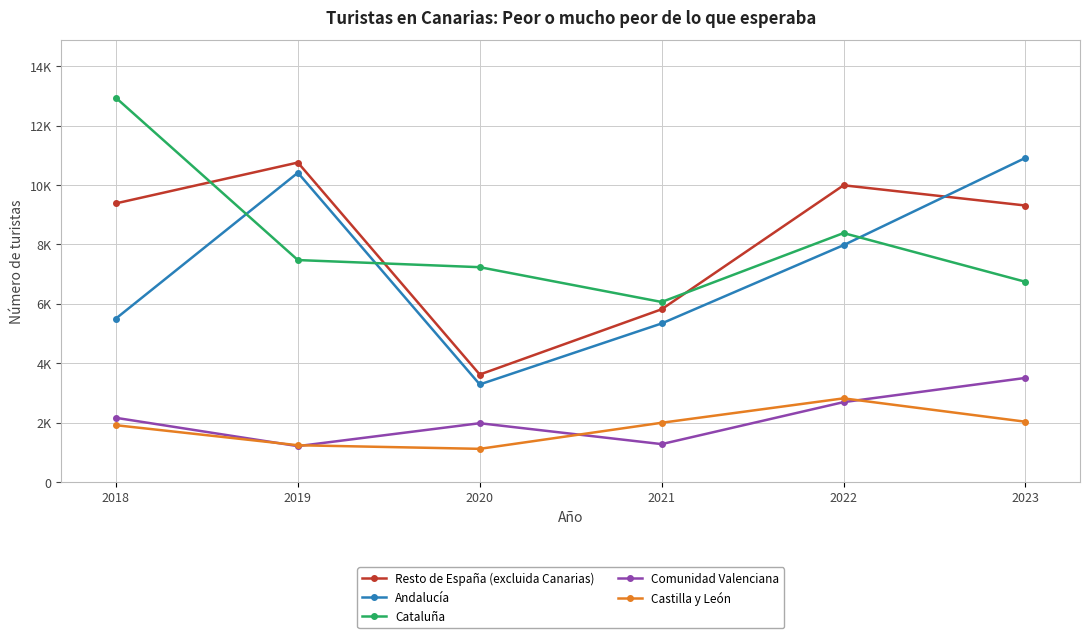

Between which two adjacent categories do Cataluña and Resto de España (excluida Canarias) first intersect?

2018 and 2019